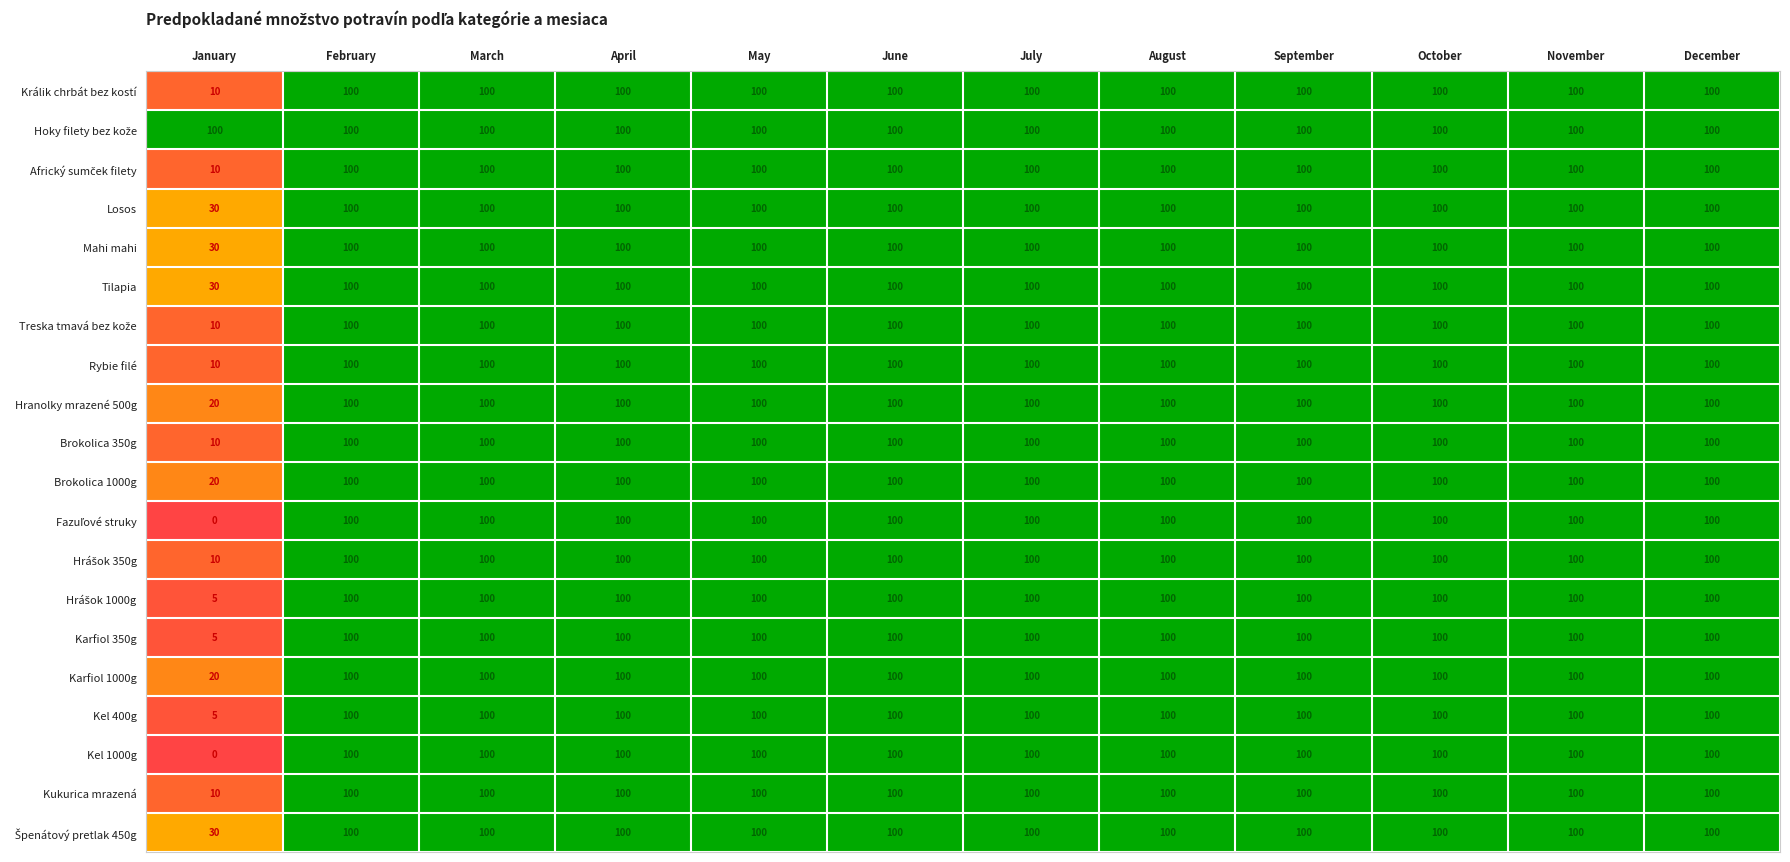

What is the minimum value for Hranolky mrazené 500g?

20